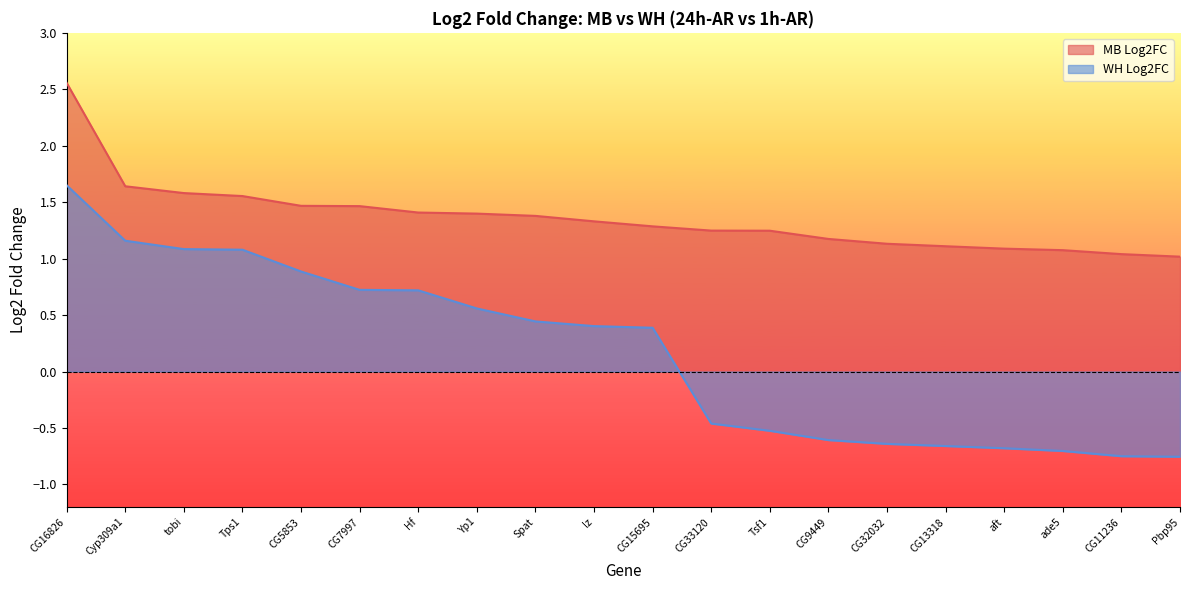

At Cyp309a1, list the series in order from largest to smallest.

MB Log2FC, WH Log2FC